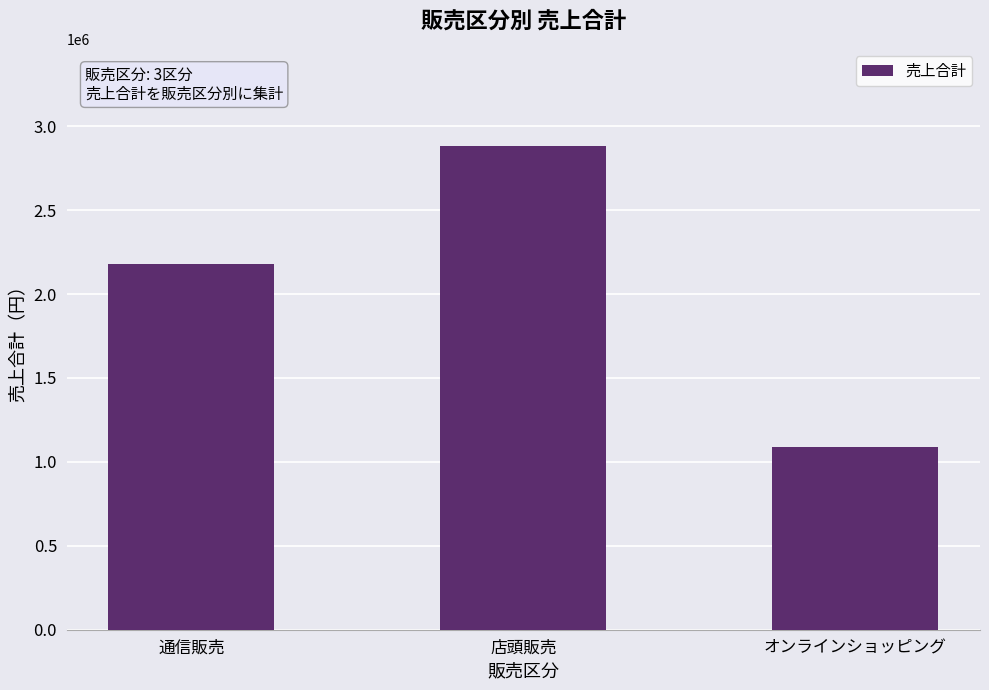

Reading left to right, list all the values displayed in this chart.

2179450	2884000	1087800